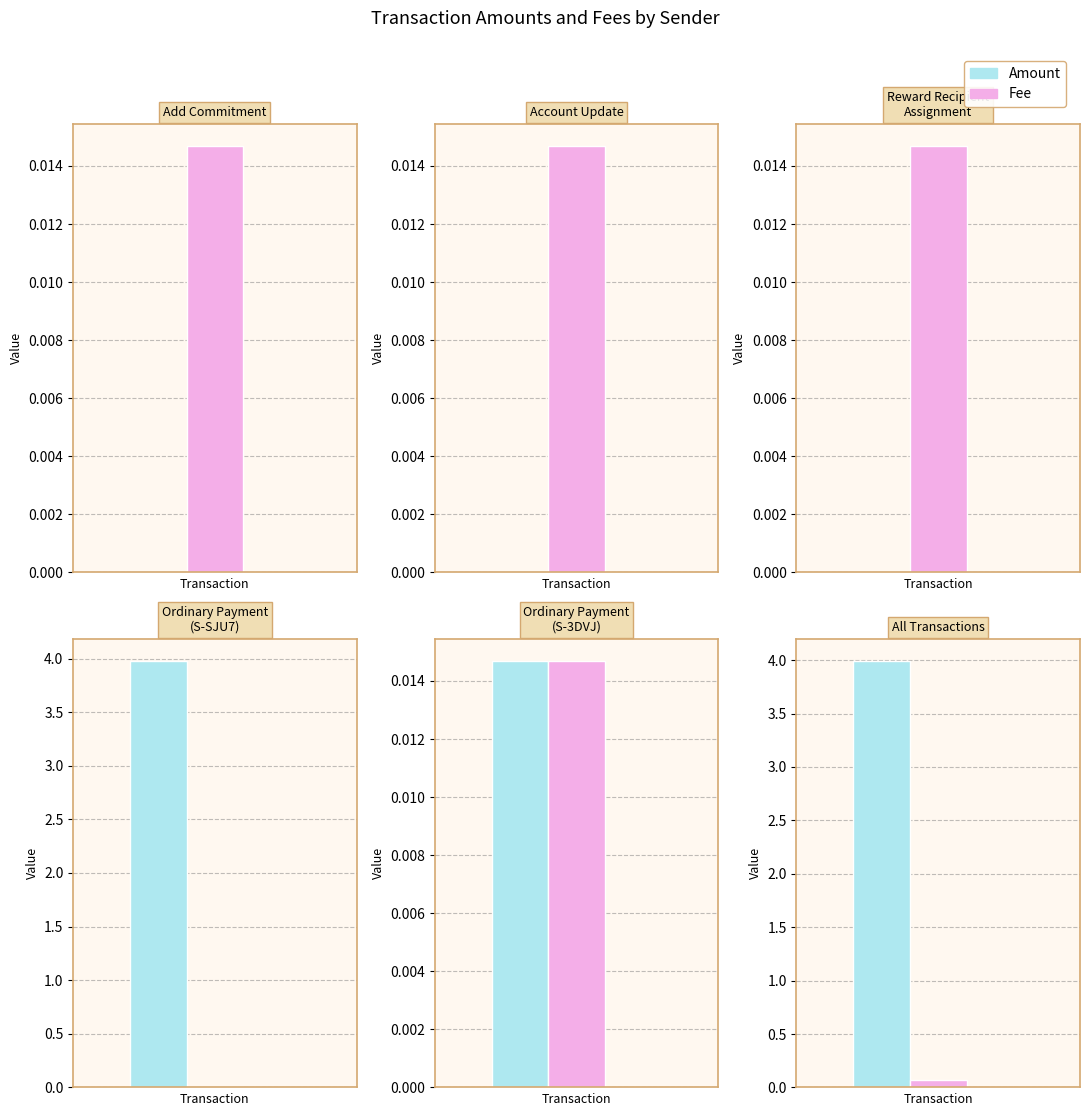

How many distinct data groups are displayed?

2